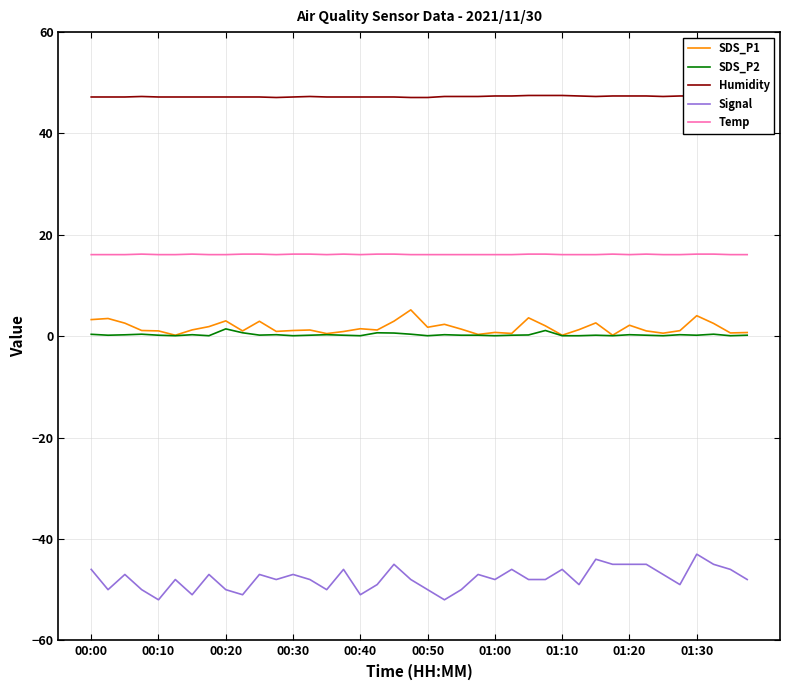

What is the sum of all Temp values?

645.5